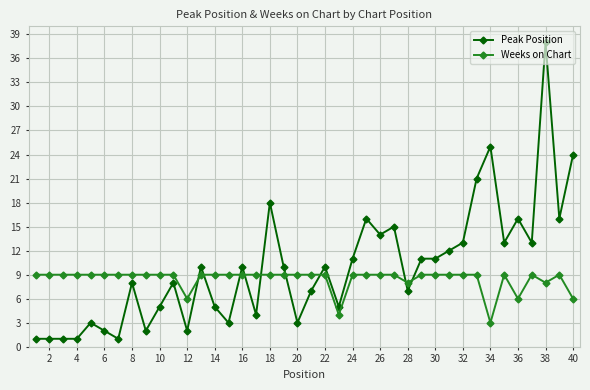

Which series ends up on top after the final intersection of Weeks on Chart and Peak Position?

Peak Position